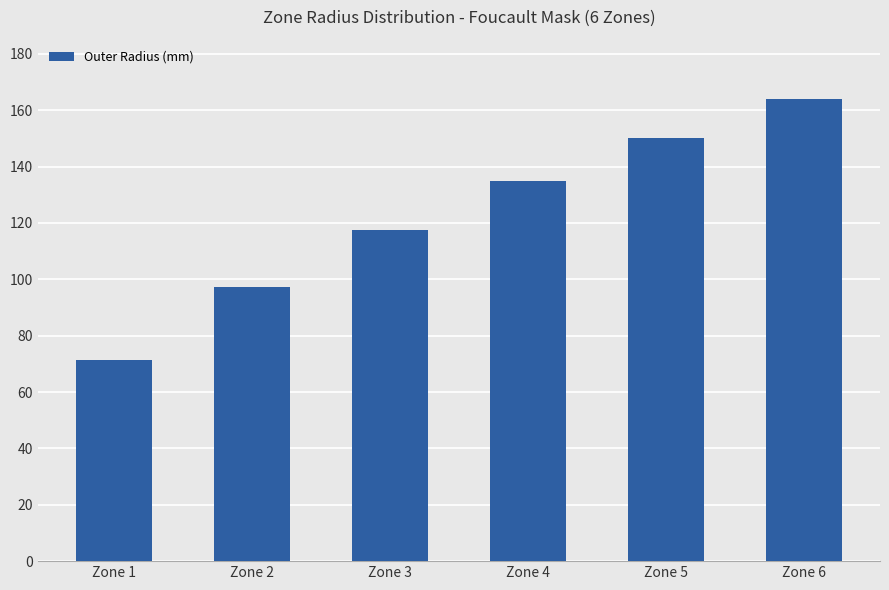

Are the bars grouped side by side (vs. stacked)?

No